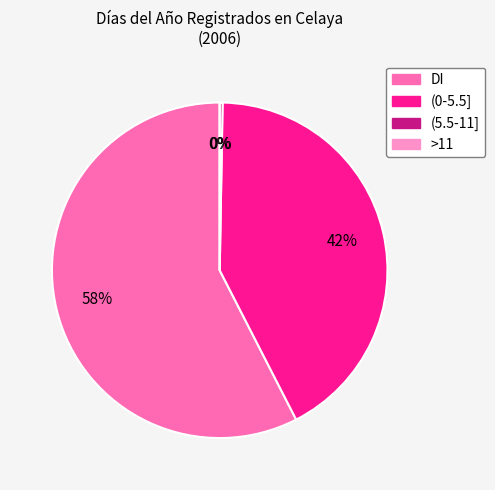

Which has a higher value, DI or >11?

DI